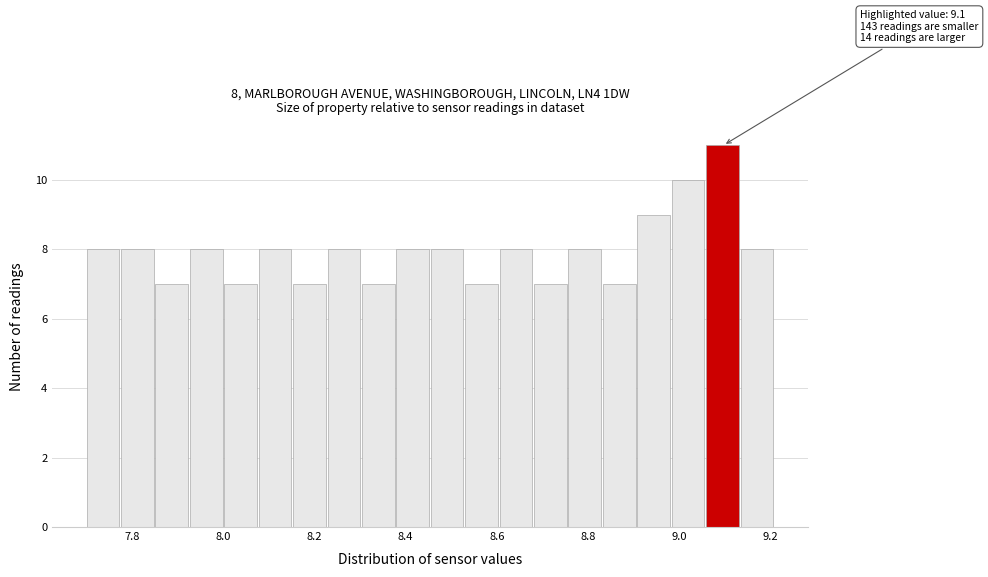

Around what value on the x-axis is the tallest bar? Give the approximate position of its centre, as read against the axis.

9.10